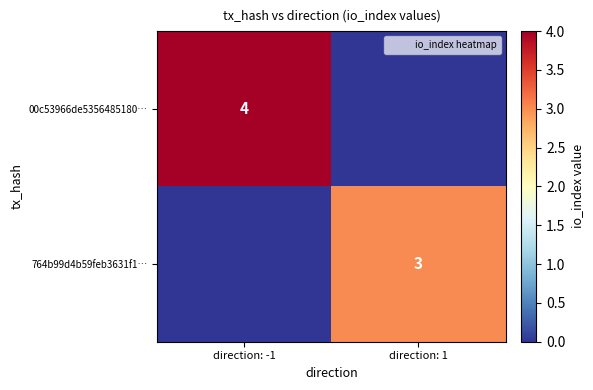

Which has a higher value, direction: -1 or direction: 1?

direction: -1